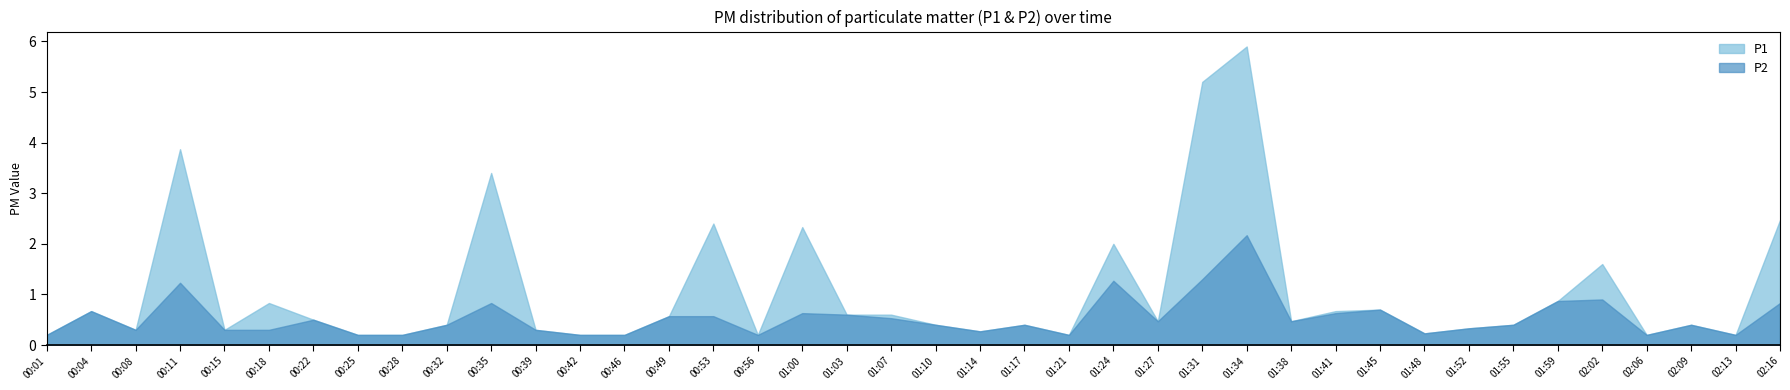

In P2, how many points are higher than both neighbors (excluding endpoints)?

11